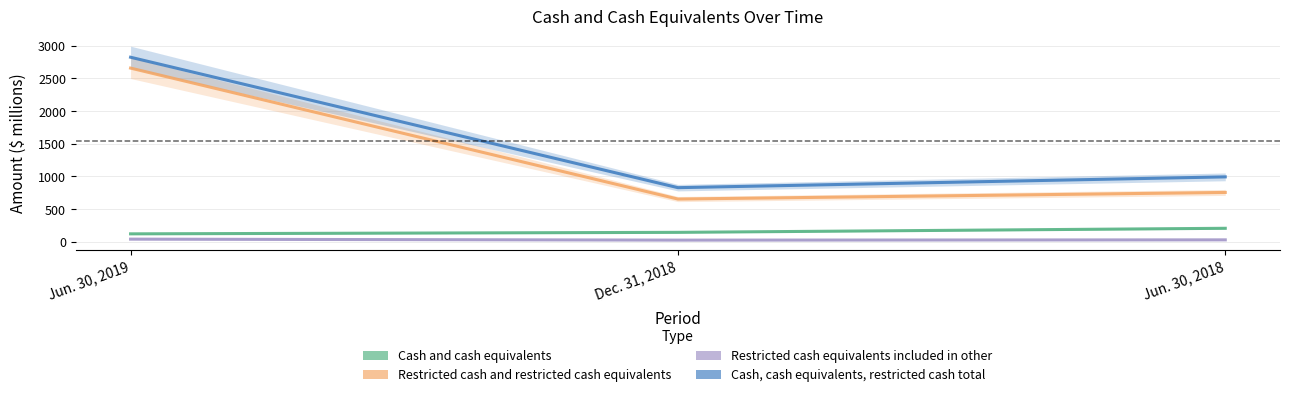

Reading right to left, transcribe all the data shown in this chart.

Cash and cash equivalents: 208	146	123
Restricted cash and restricted cash equivalents: 756	655	2657
Restricted cash equivalents included in other: 31	27	42
Cash, cash equivalents, restricted cash total: 994	829	2823